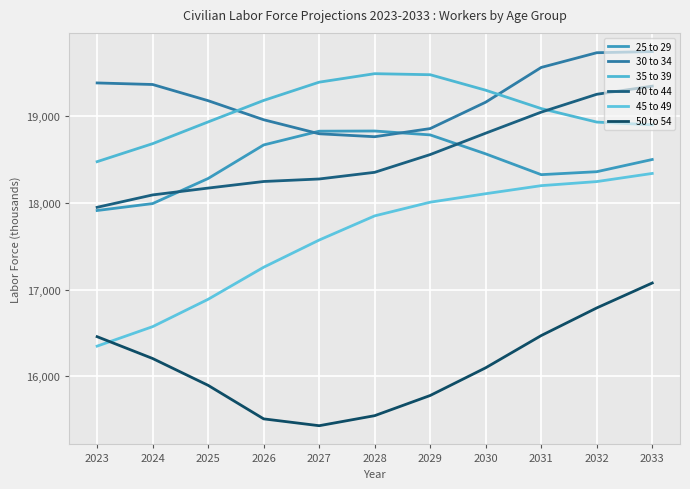

Which series ends up on top after the final intersection of 25 to 29 and 30 to 34?

30 to 34